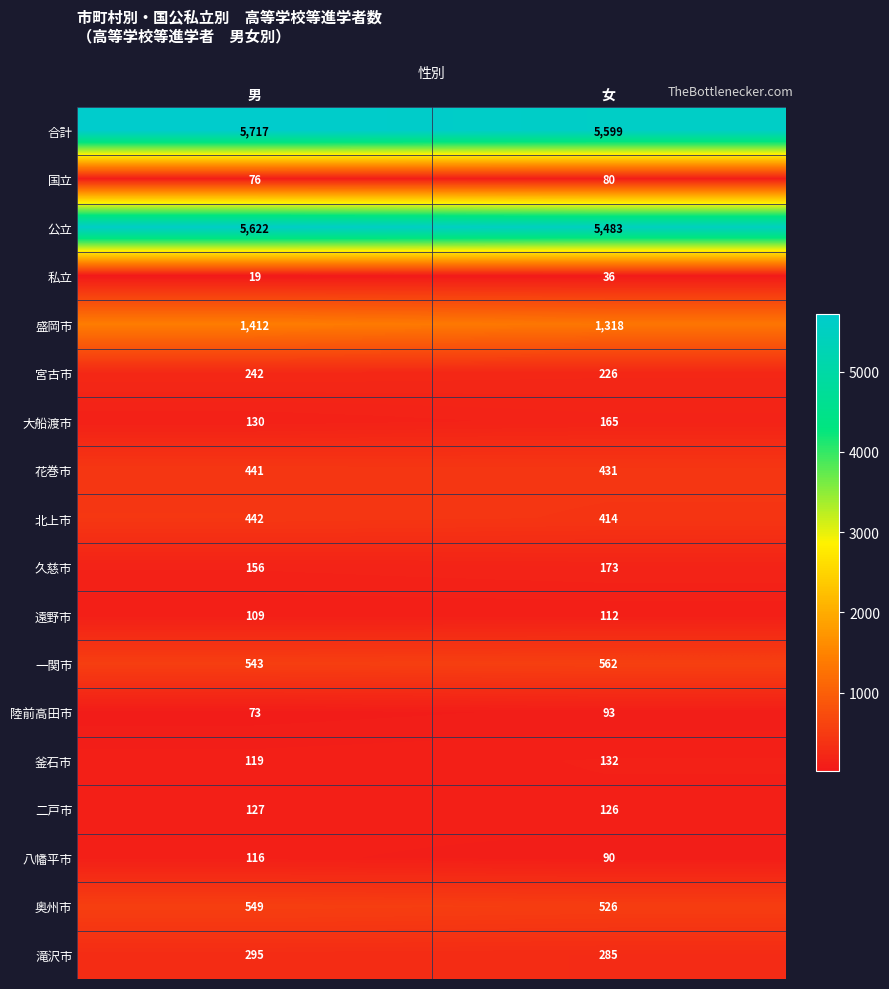

Which series has the widest spread of values?

公立